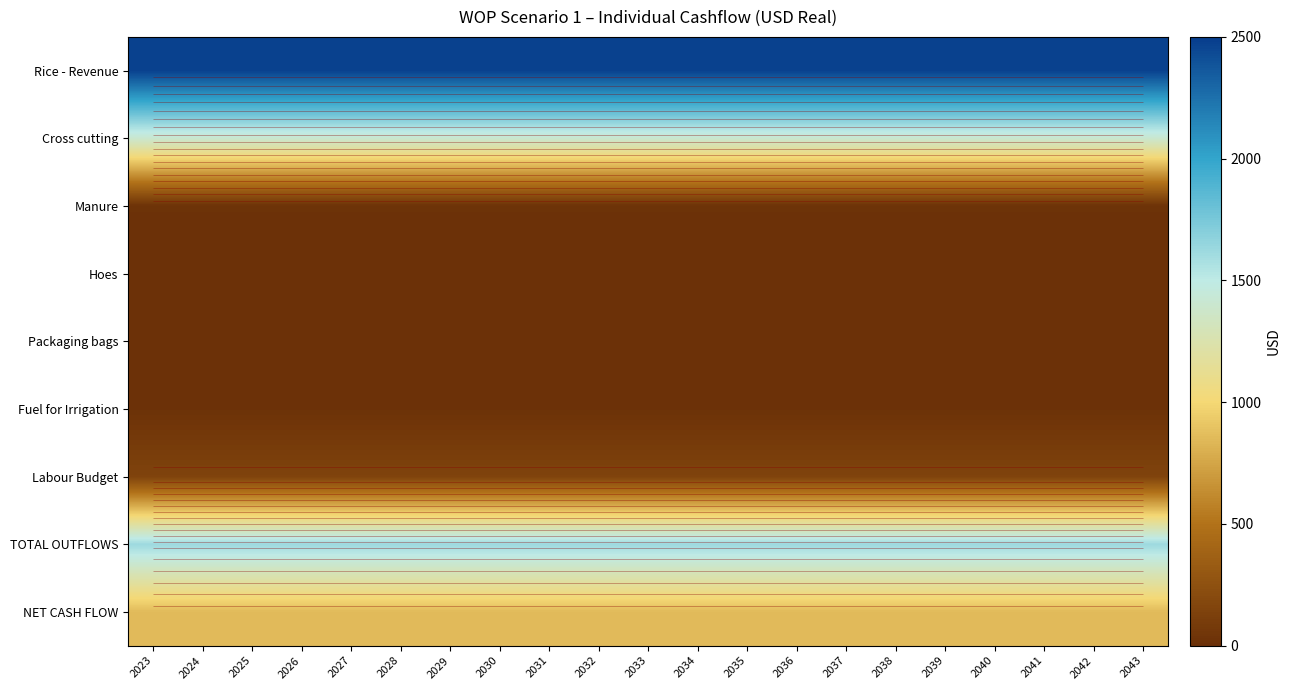

True or false: NET CASH FLOW has a value of 1347.9 at 2041.

False